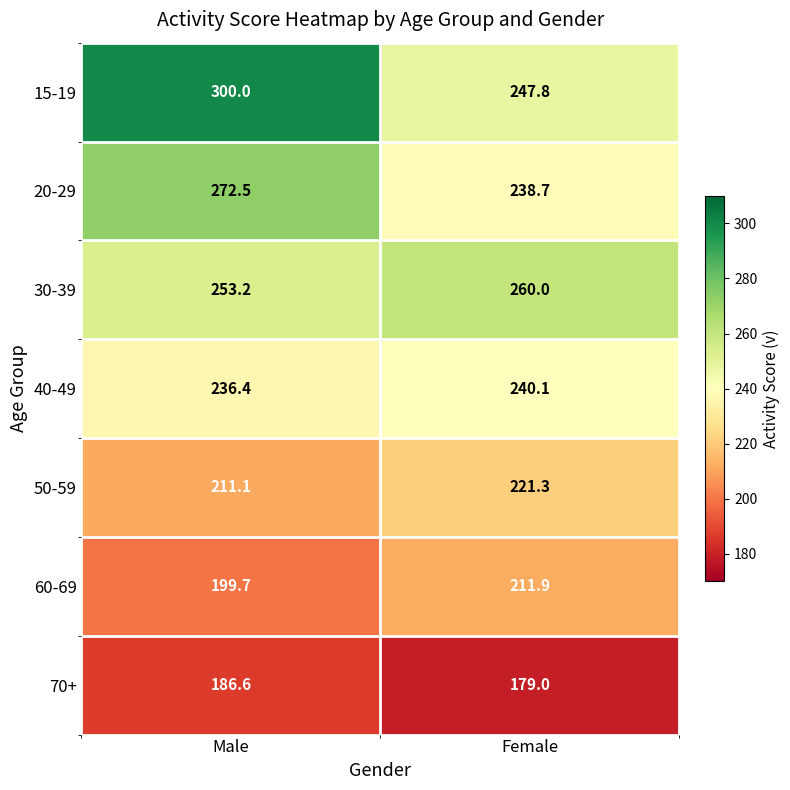

Is it true that 70+ equals 243.2 at Male?

False